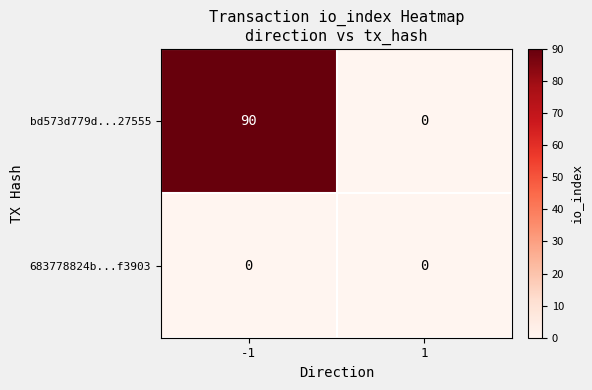

Reading left to right, transcribe all the data shown in this chart.

bd573d779d...27555: 90	0
683778824b...f3903: 0	0